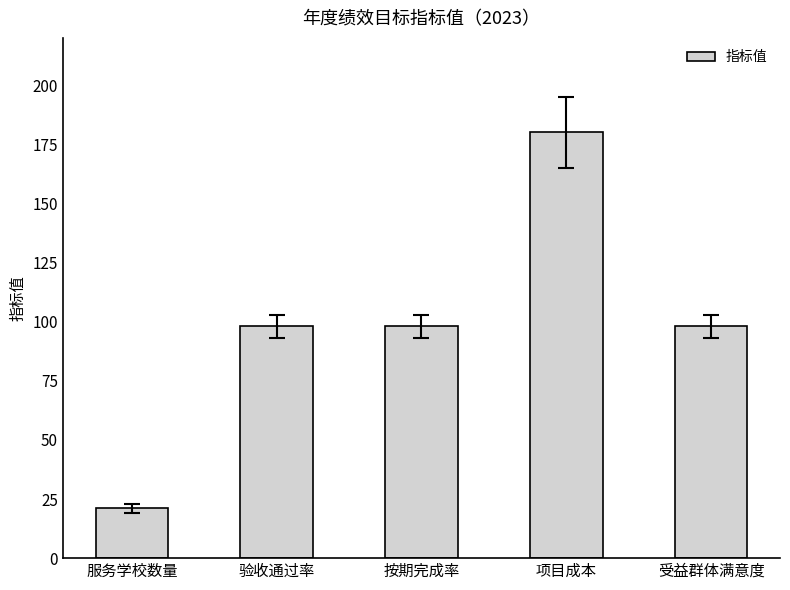

What is the difference between the values at 服务学校数量 and 验收通过率?

77